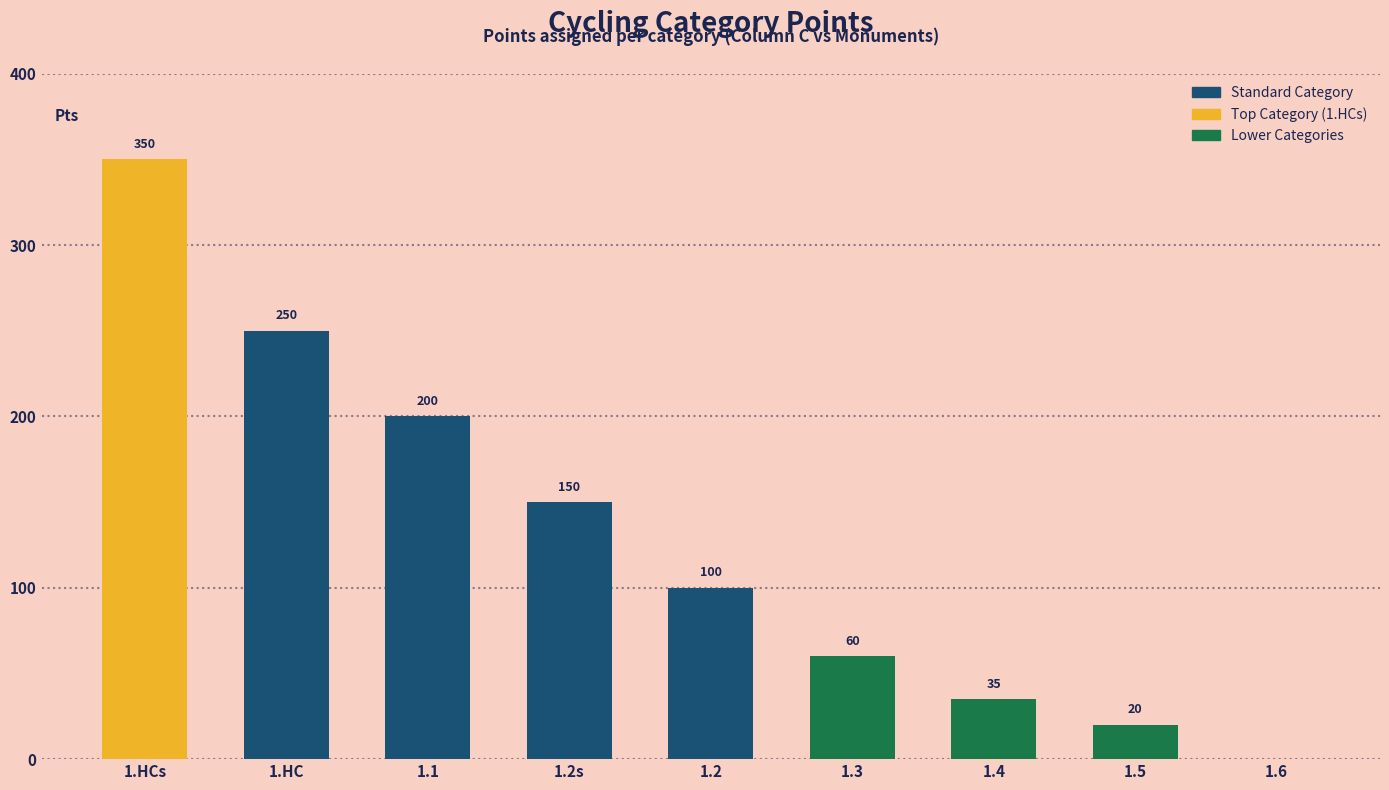

Reading left to right, list all the values displayed in this chart.

1.HCs=350	1.HC=250	1.1=200	1.2s=150	1.2=100	1.3=60	1.4=35	1.5=20	1.6=0